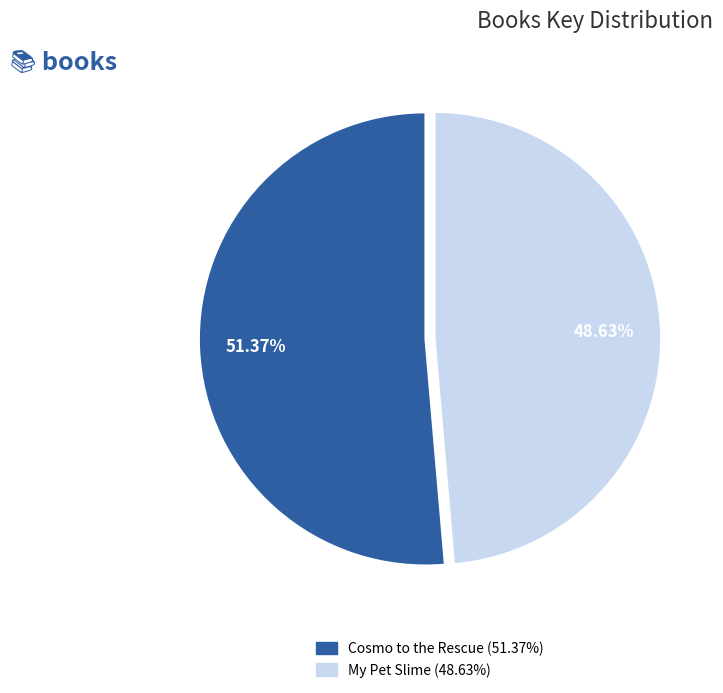

Is there any slice that represents more than half of the pie?

Yes